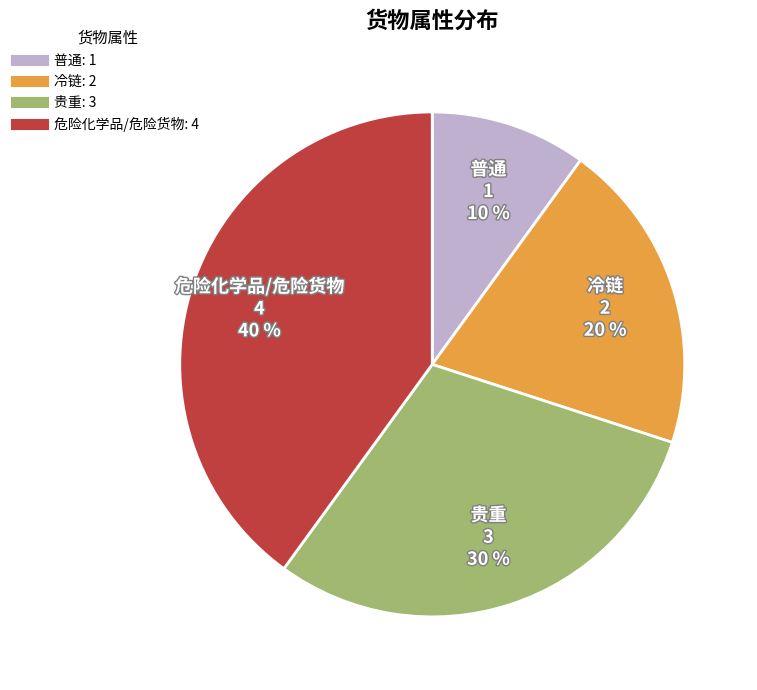

Rank the categories by value from lowest to highest.

普通, 冷链, 贵重, 危险化学品/危险货物